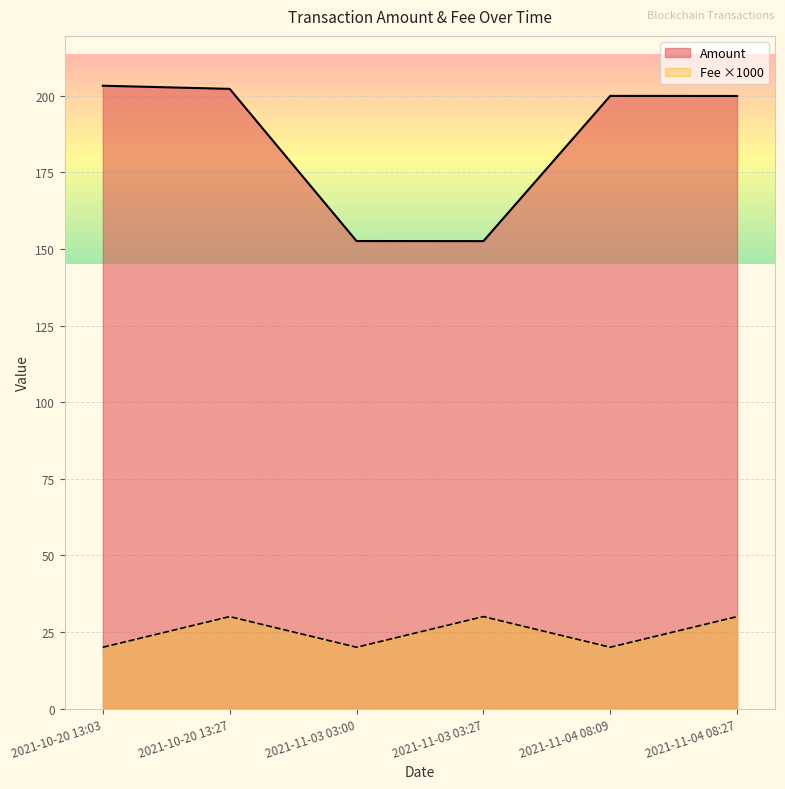

Rank the categories by Fee value from highest to lowest.

2021-10-20 13:27, 2021-11-03 03:27, 2021-11-04 08:27, 2021-10-20 13:03, 2021-11-03 03:00, 2021-11-04 08:09